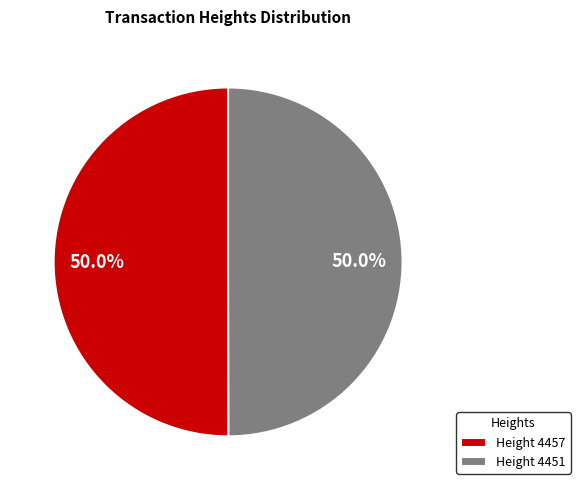

Approximately how many times larger is the value at Height 4457 compared to Height 4451?

1.0